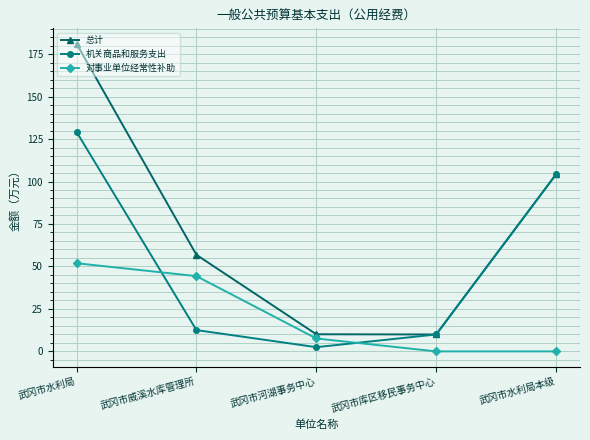

Which series has the largest range (max minus min)?

总计